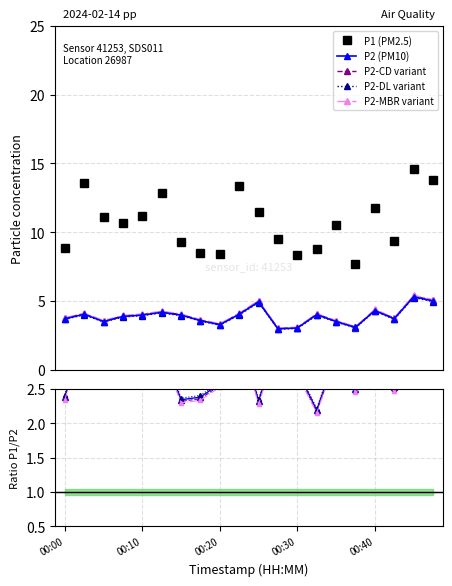

What is the value of the P1 (PM2.5) point at the 15th from the left?

10.5